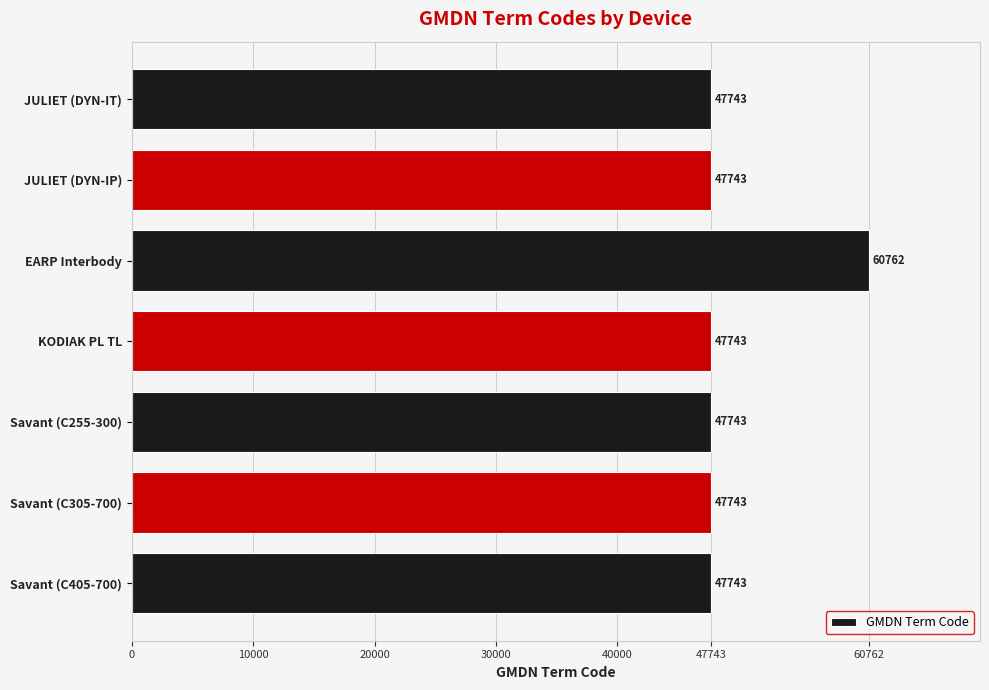

What is the maximum value shown in the chart?

60762